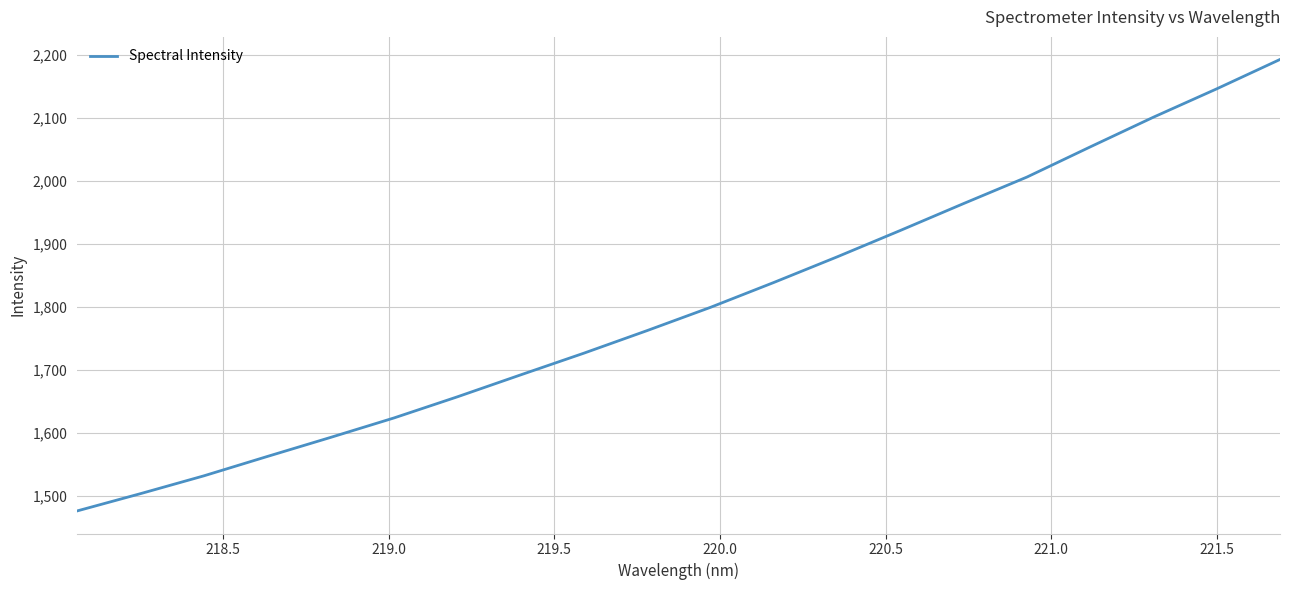

What is the greatest value displayed?

2192.4